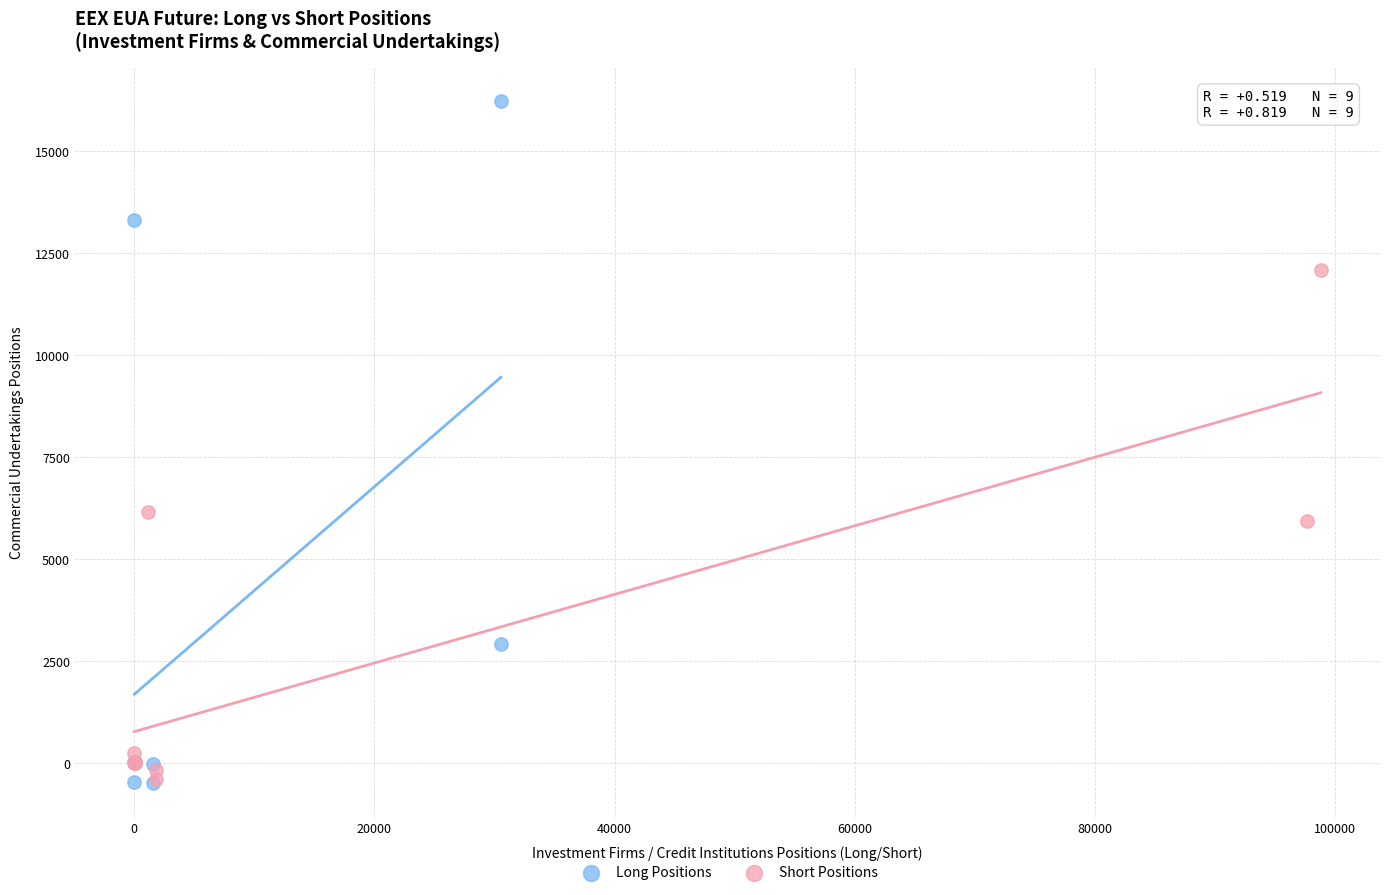

What are all the series names shown in the legend?

Long Positions, Short Positions